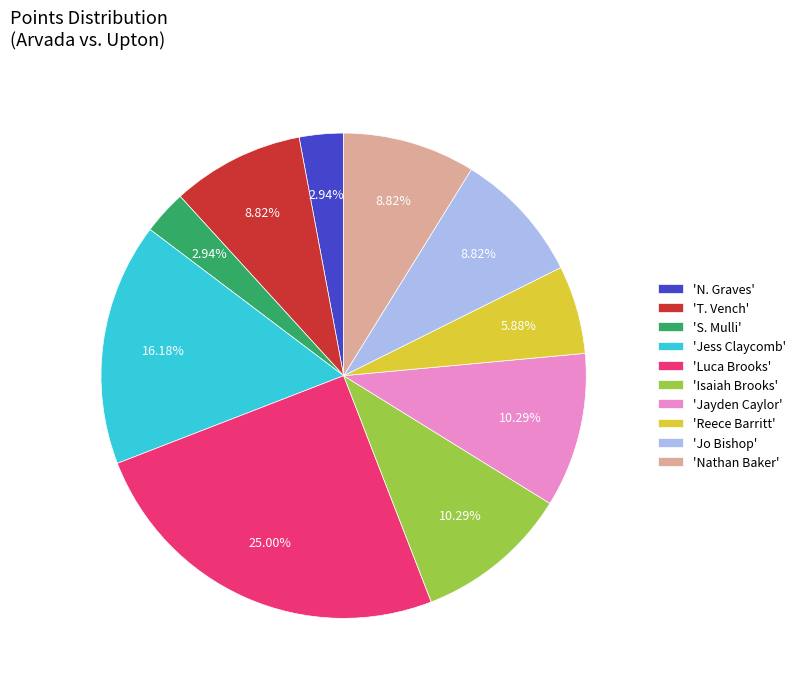

Which category has the biggest portion of the pie?

'Luca Brooks'